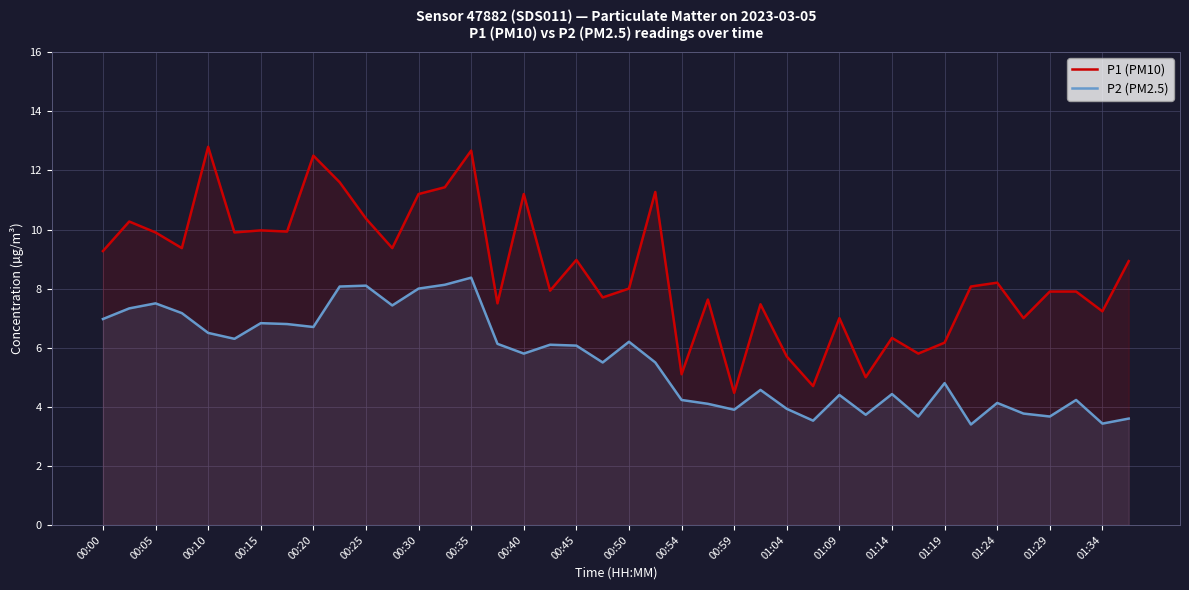

Reading left to right, list all the values displayed in this chart.

P1 (PM10): 9.3	10.3	9.9	9.4	12.8	9.9	10.0	9.9	12.5	11.6	10.4	9.4	11.2	11.4	12.7	7.5	11.2	7.9	9.0	7.7	8.0	11.3	5.1	7.6	4.5	7.5	5.7	4.7	7.0	5.0	6.3	5.8	6.2	8.1	8.2	7.0	7.9	7.9	7.2	8.9
P2 (PM2.5): 7.0	7.3	7.5	7.2	6.5	6.3	6.8	6.8	6.7	8.1	8.1	7.4	8.0	8.1	8.4	6.1	5.8	6.1	6.1	5.5	6.2	5.5	4.2	4.1	3.9	4.6	3.9	3.5	4.4	3.7	4.4	3.7	4.8	3.4	4.1	3.8	3.7	4.2	3.4	3.6